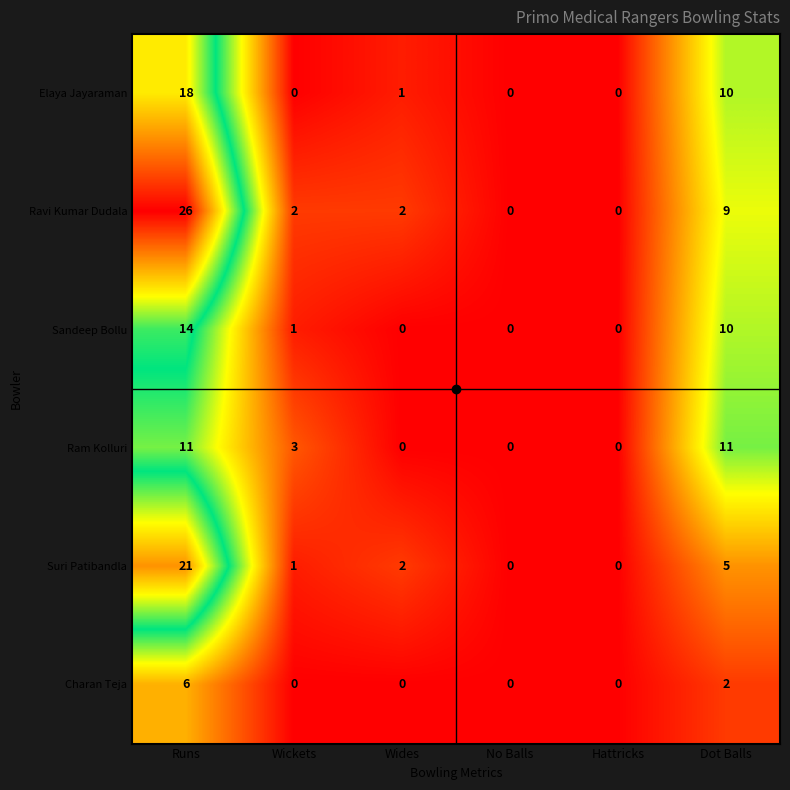

Which category has the highest value in the Suri Patibandla series?

Runs